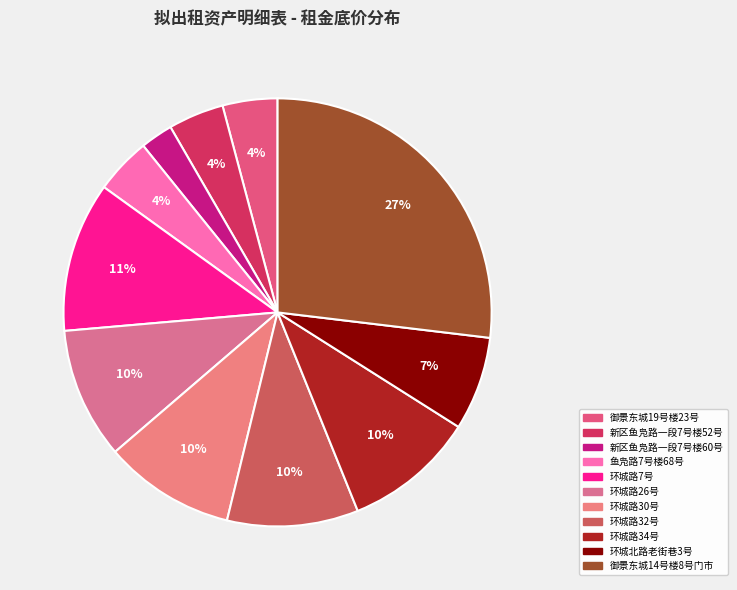

Count the number of slices in the pie.

11